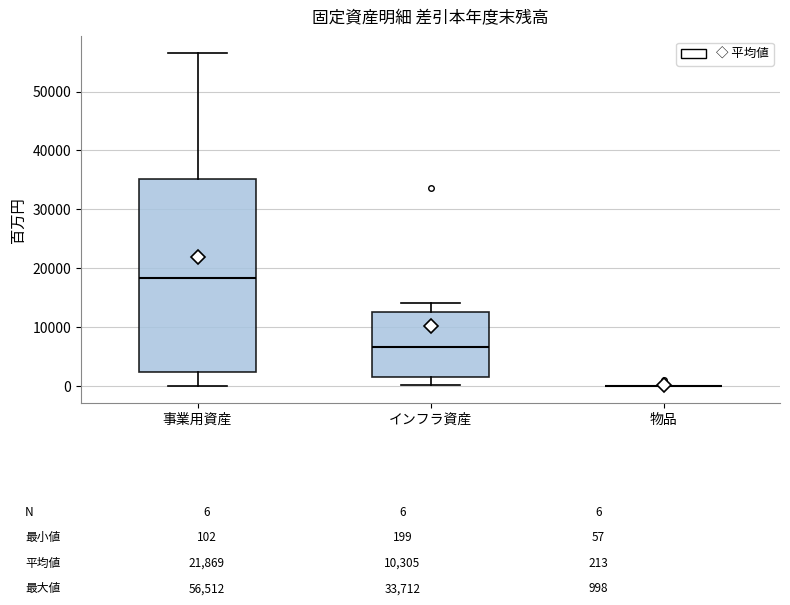

Which box is the tallest, from its lower edge to its upper edge?

事業用資産